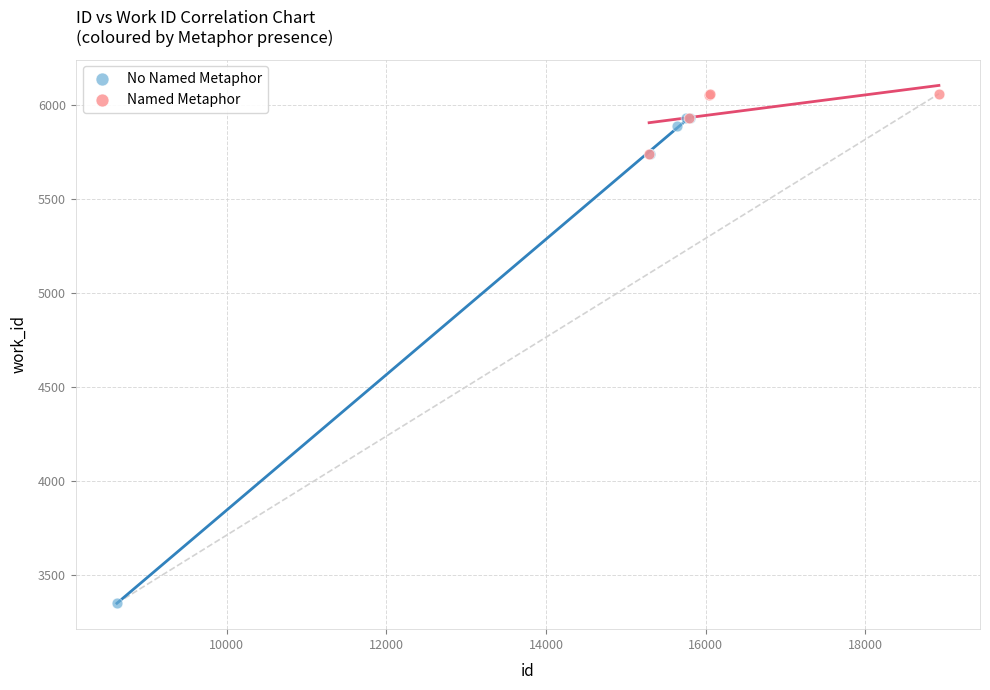

Which series reaches the minimum Y coordinate?

No Named Metaphor